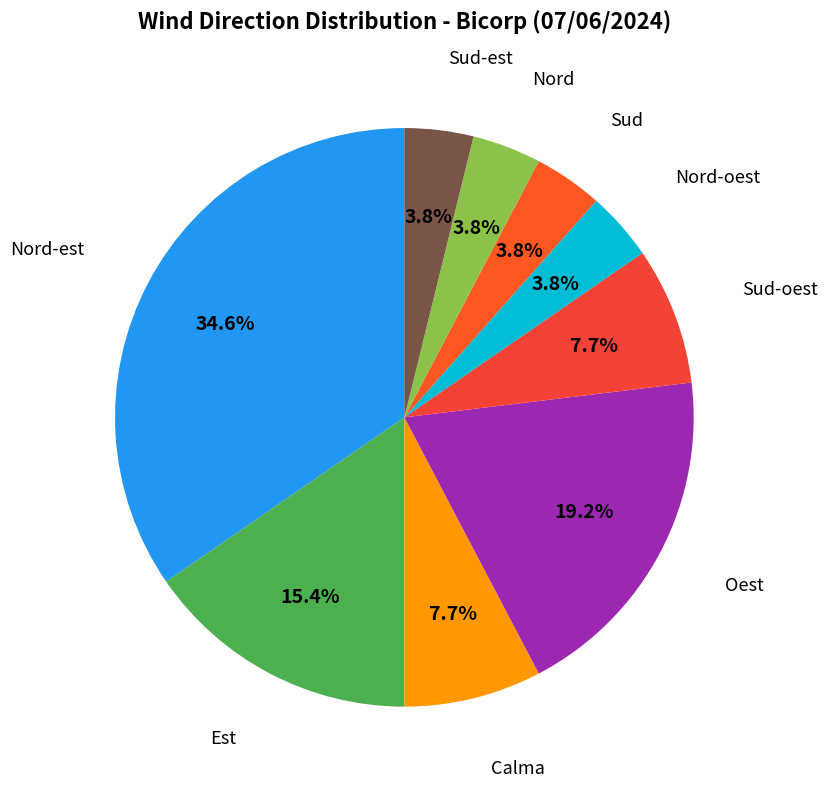

Which slice is the largest?

Nord-est